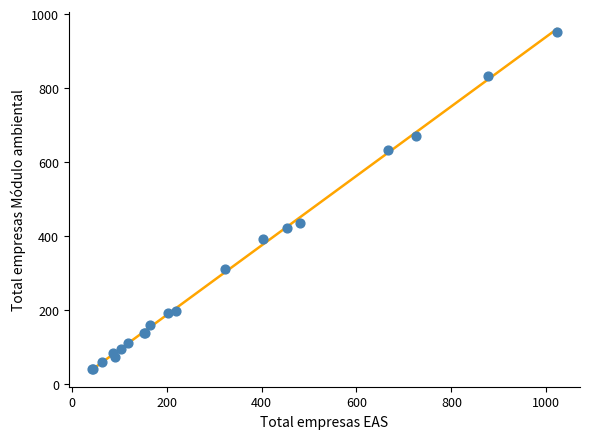

What Y value in the scatter plot is closest to 497?

436